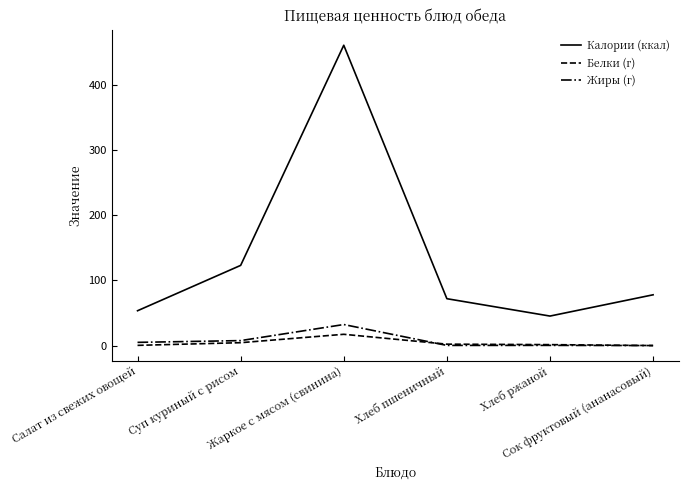

Which series has the largest total across all categories?

Калории (ккал)